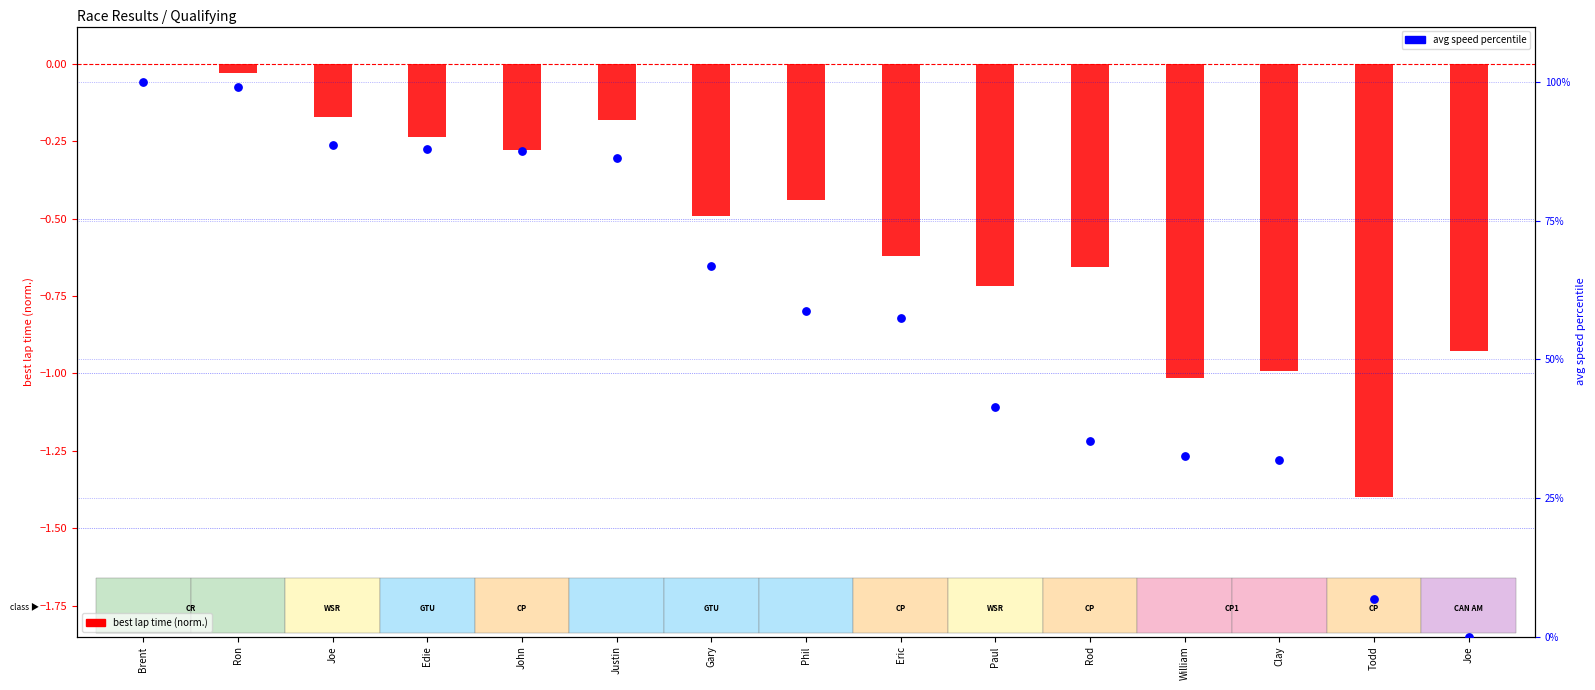

At which category is the sum across all series the highest?

Brent